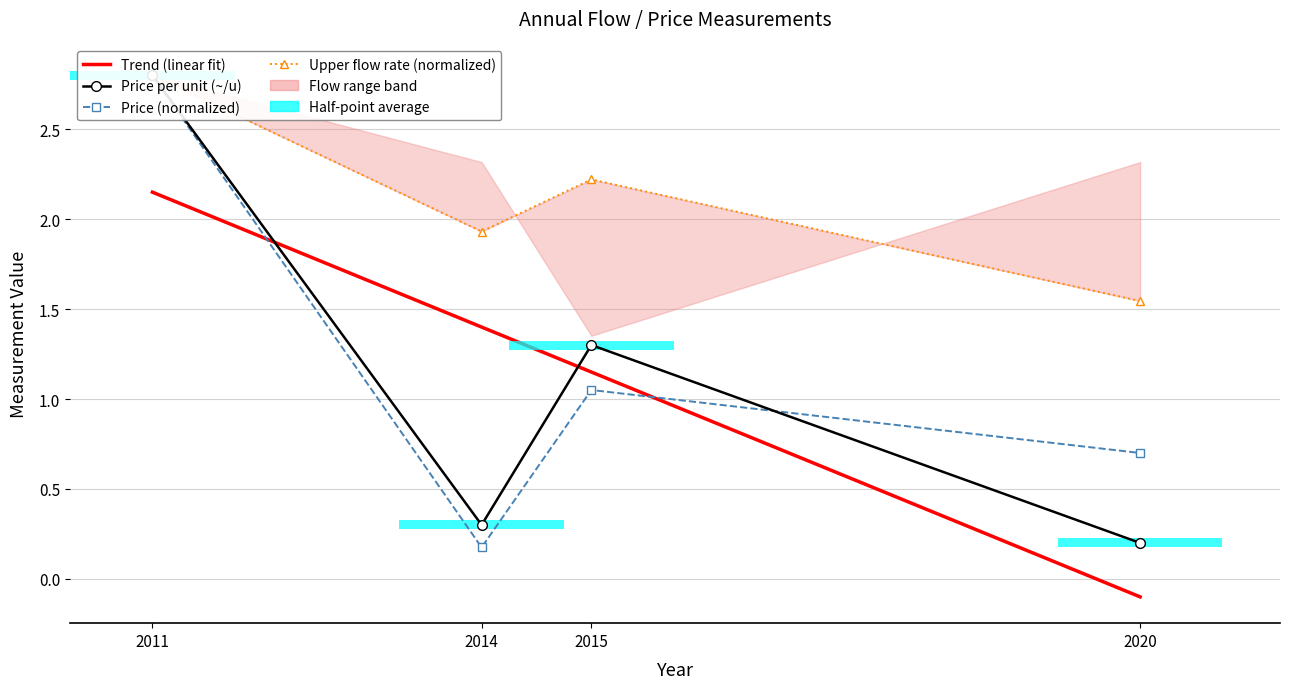

At which label is Price (normalized) closest to 1?

2015